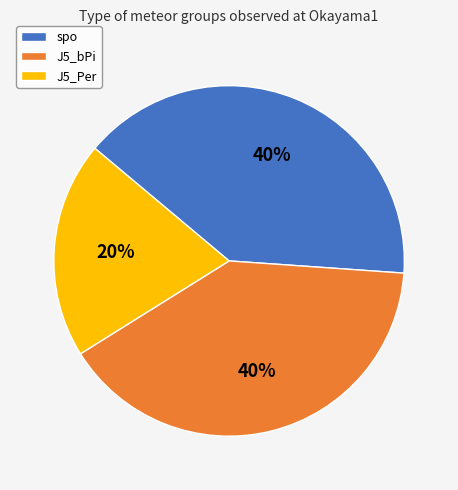

Which category has the smallest portion of the pie?

J5_Per